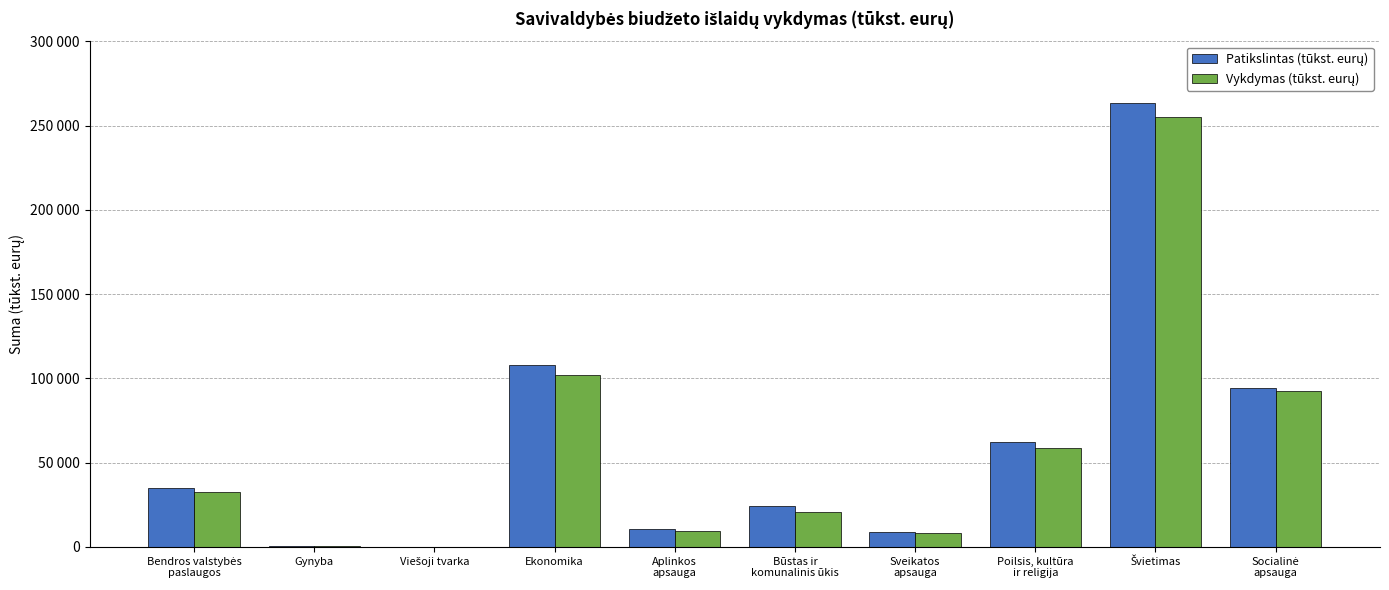

Are the bars grouped side by side (vs. stacked)?

Yes